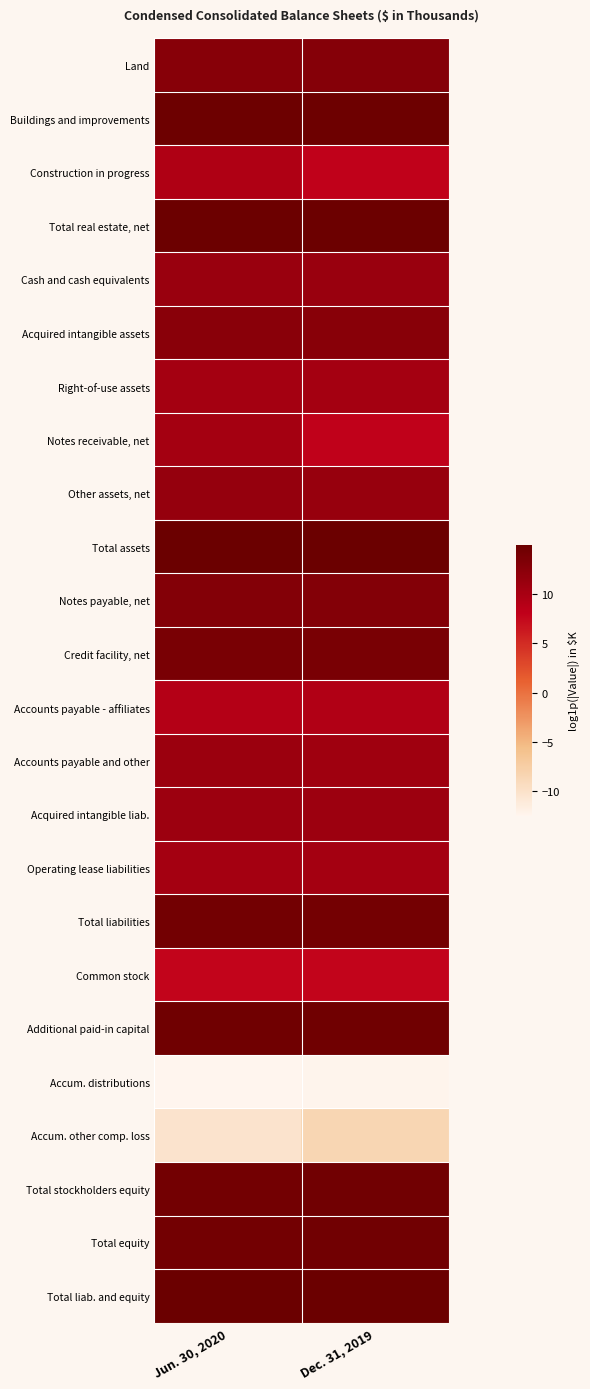

Rank the series at Jun. 30, 2020 from lowest to highest value.

Accum. distributions, Accum. other comp. loss, Common stock, Accounts payable - affiliates, Construction in progress, Right-of-use assets, Operating lease liabilities, Notes receivable, net, Acquired intangible liab., Accounts payable and other, Cash and cash equivalents, Other assets, net, Acquired intangible assets, Land, Notes payable, net, Credit facility, net, Total liabilities, Total stockholders equity, Total equity, Additional paid-in capital, Buildings and improvements, Total real estate, net, Total assets, Total liab. and equity